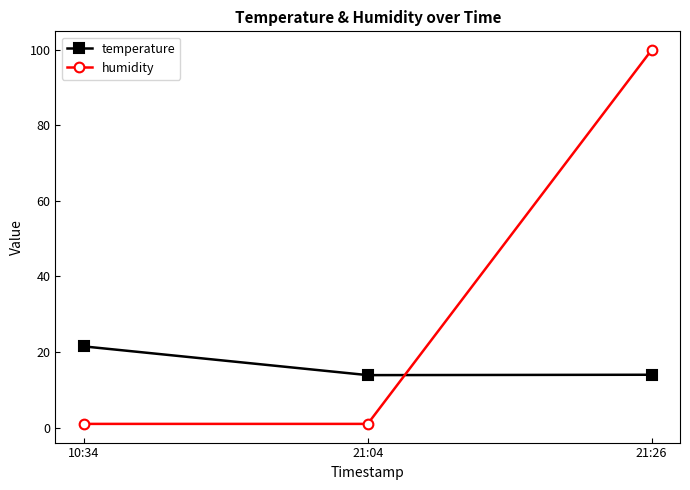

Which series changed the most between 10:34 and 21:26?

humidity